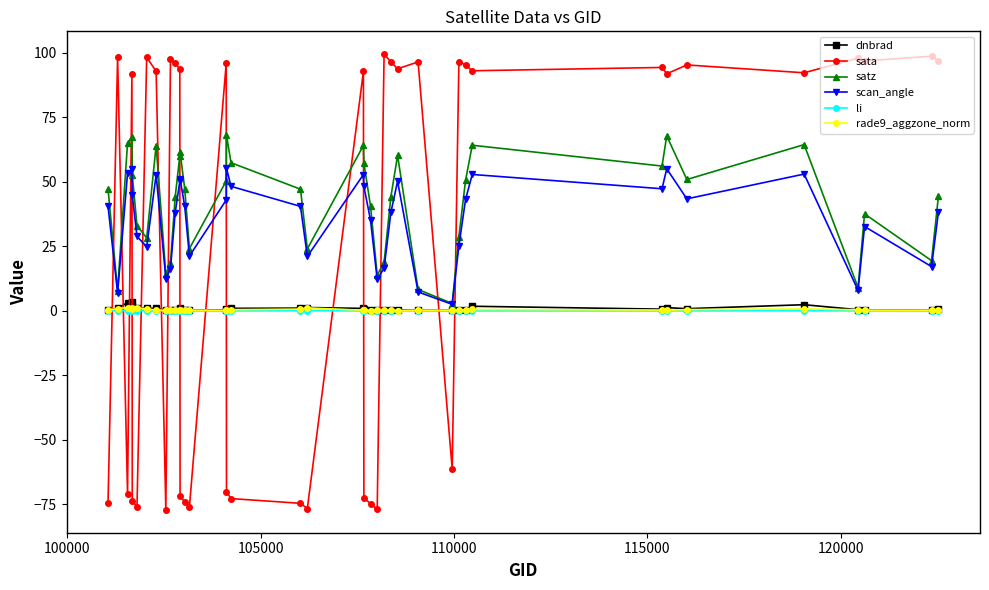

Count the number of data series in this chart.

6